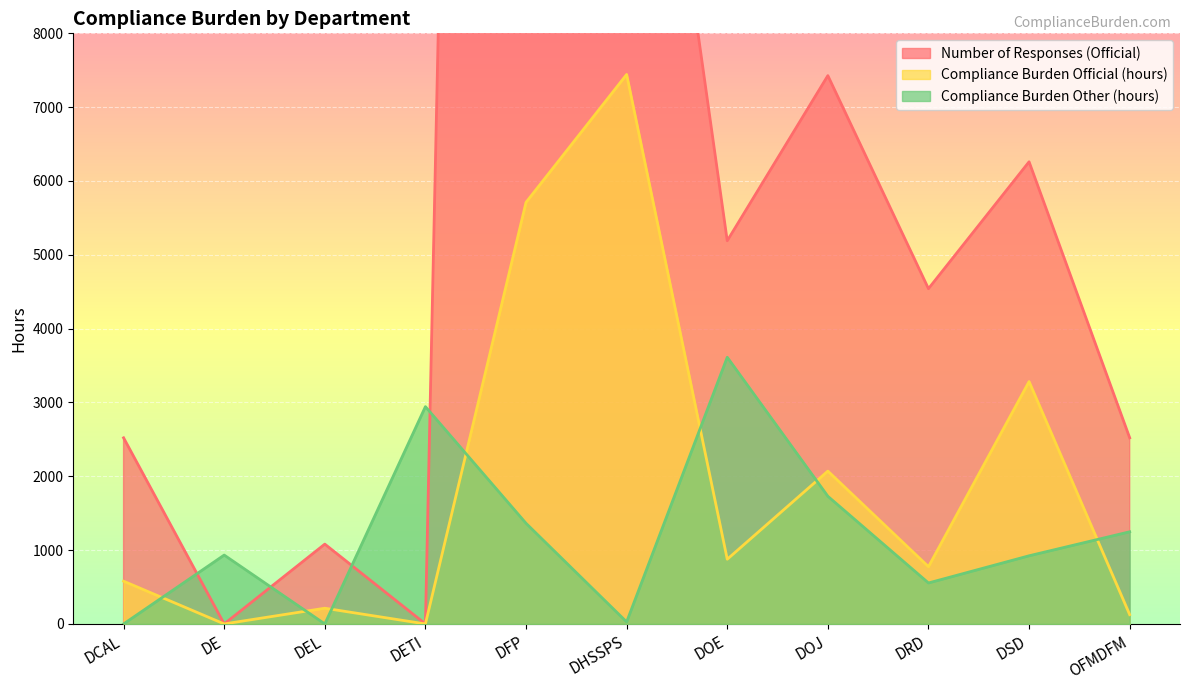

At which label does Number of Responses (Official) first exceed 4541?

DFP